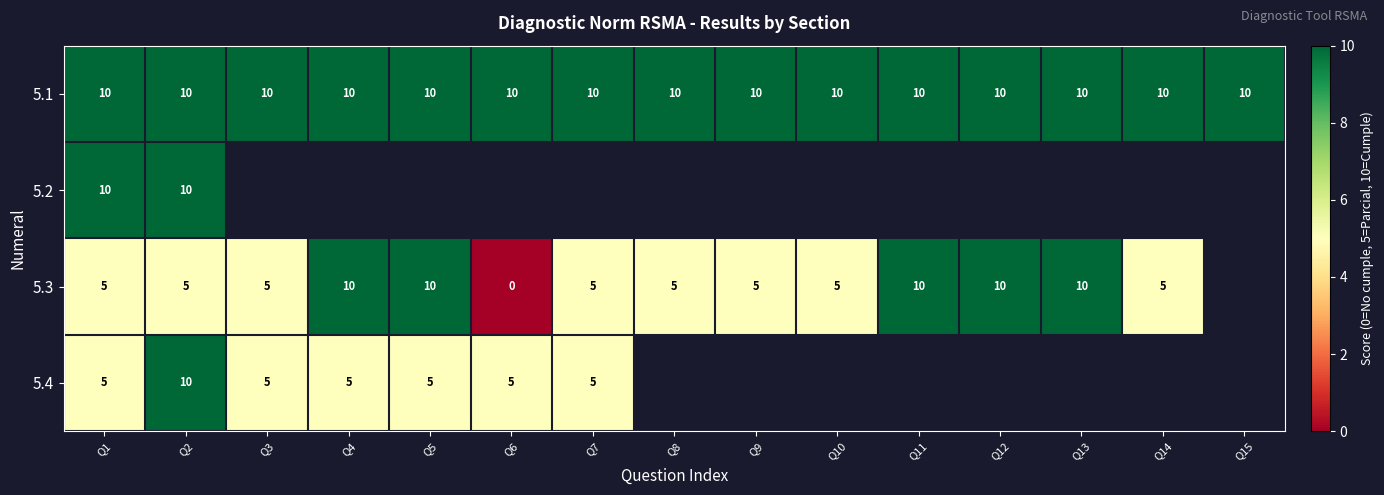

Is it true that 5.1 equals 4.3 at Q8?

False